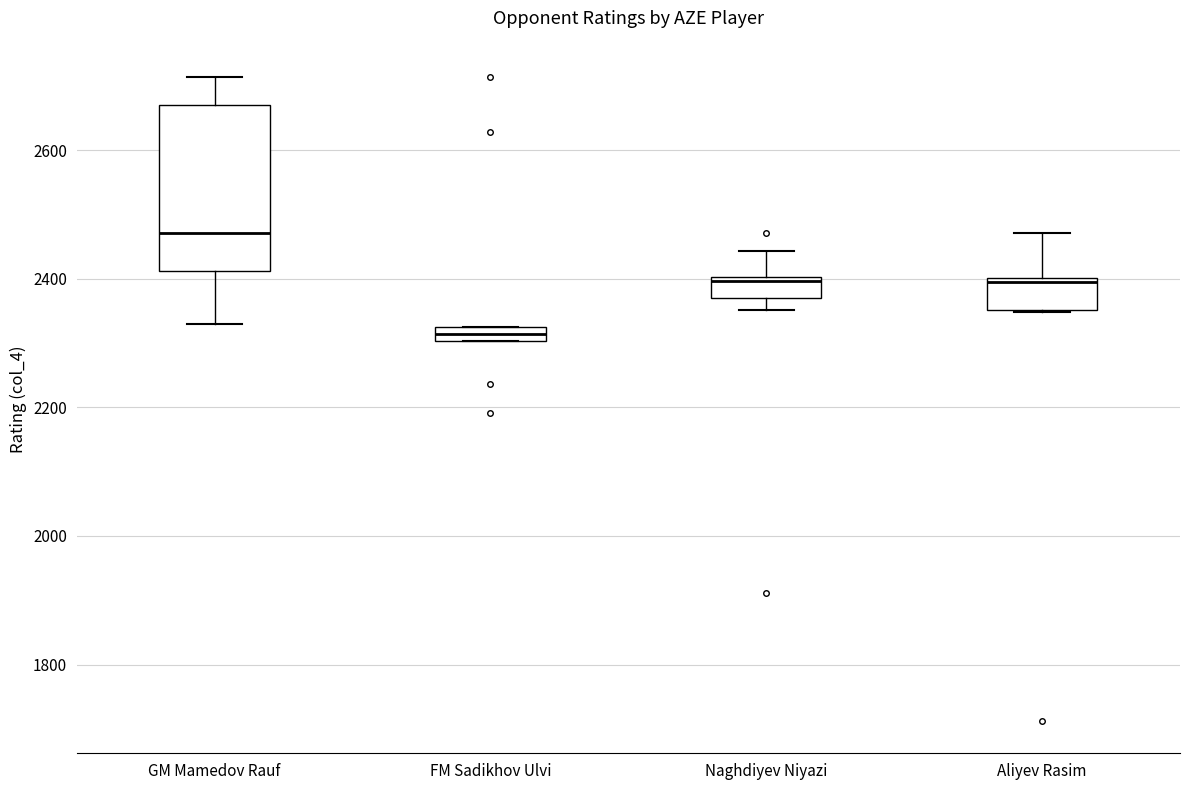

Which box's median line is the lowest?

FM Sadikhov Ulvi